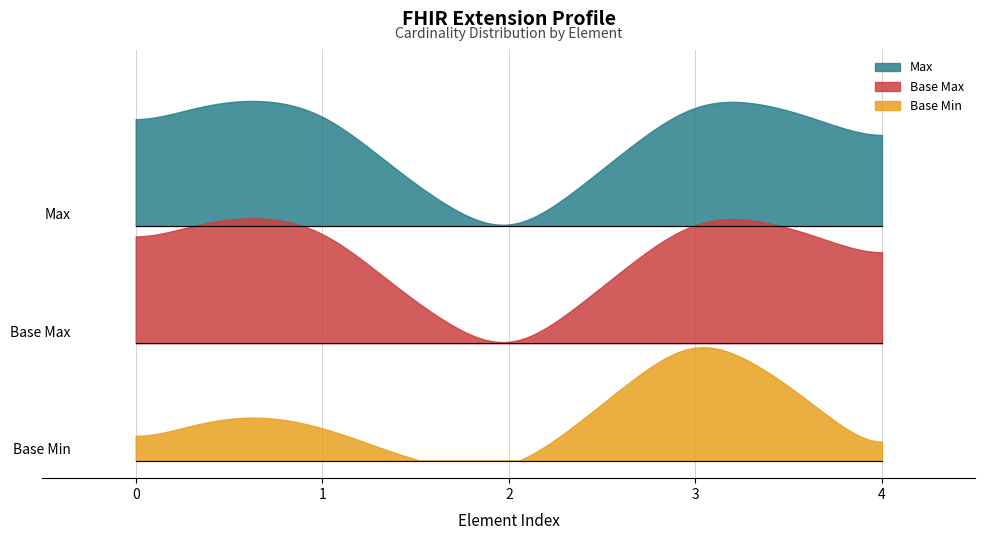

At how many categories does at least one series exceed 0?

4